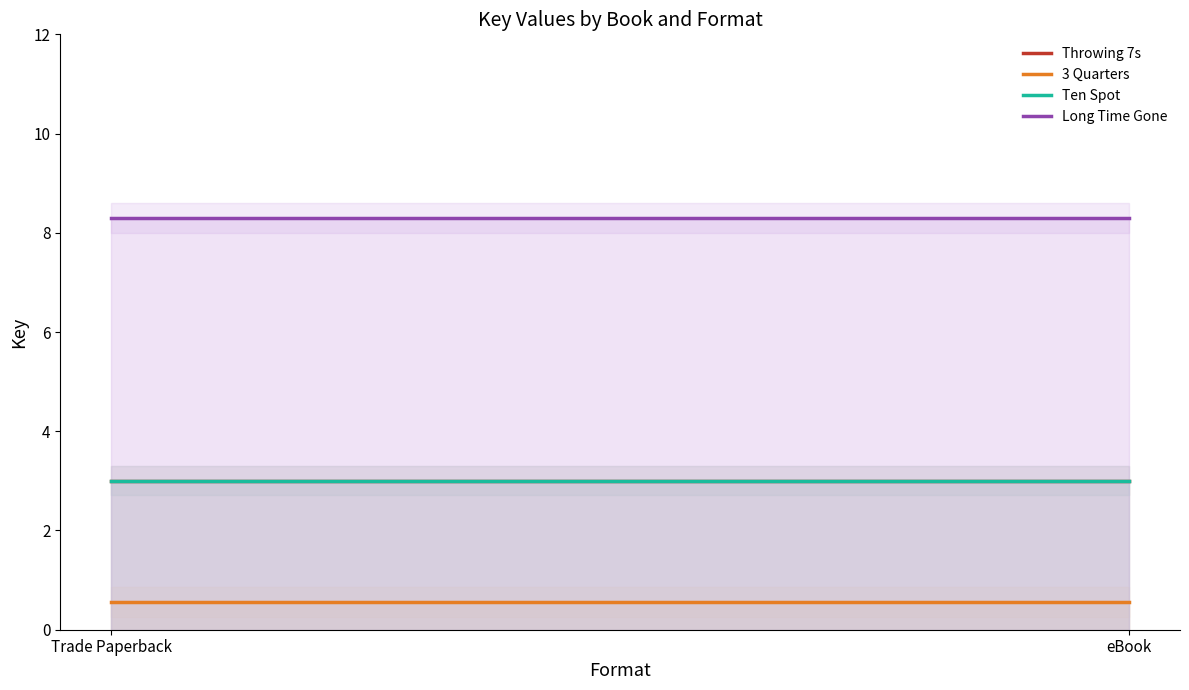

Reading left to right, extract all data points from this chart.

Throwing 7s: 3.0	3.0
3 Quarters: 0.6	0.6
Ten Spot: 3.0	3.0
Long Time Gone: 8.3	8.3